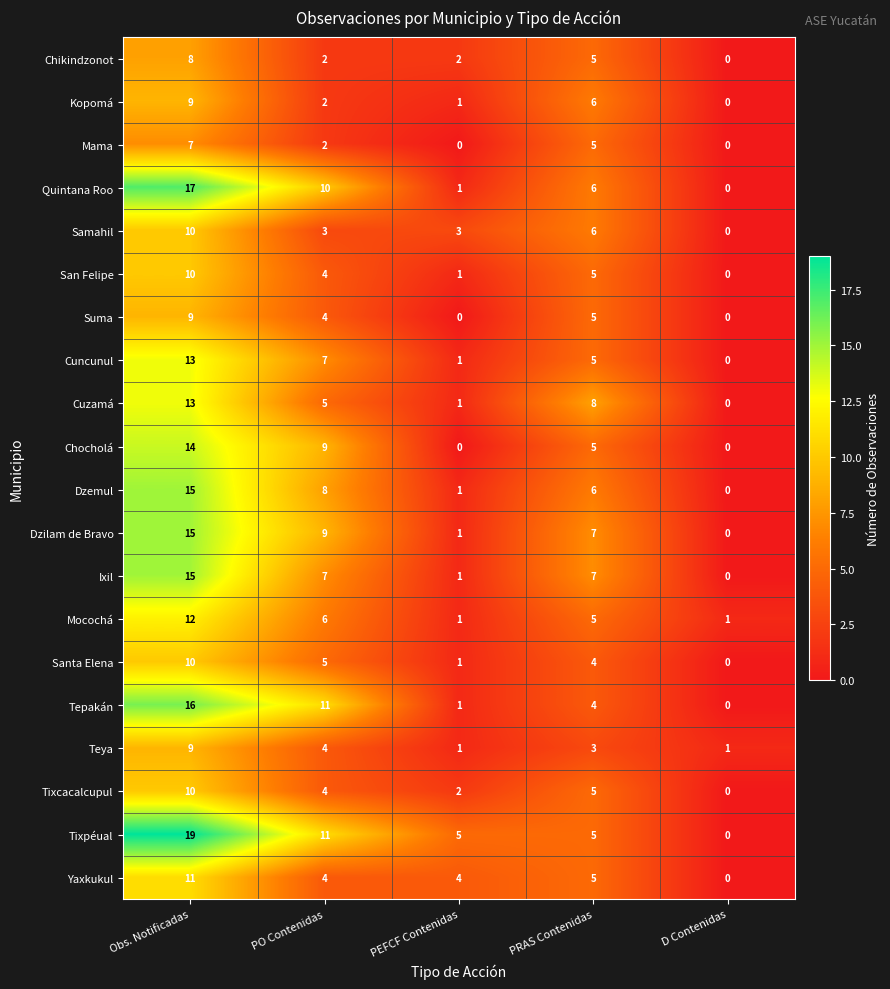

Rank the categories by San Felipe value from lowest to highest.

D Contenidas, PEFCF Contenidas, PO Contenidas, PRAS Contenidas, Obs. Notificadas